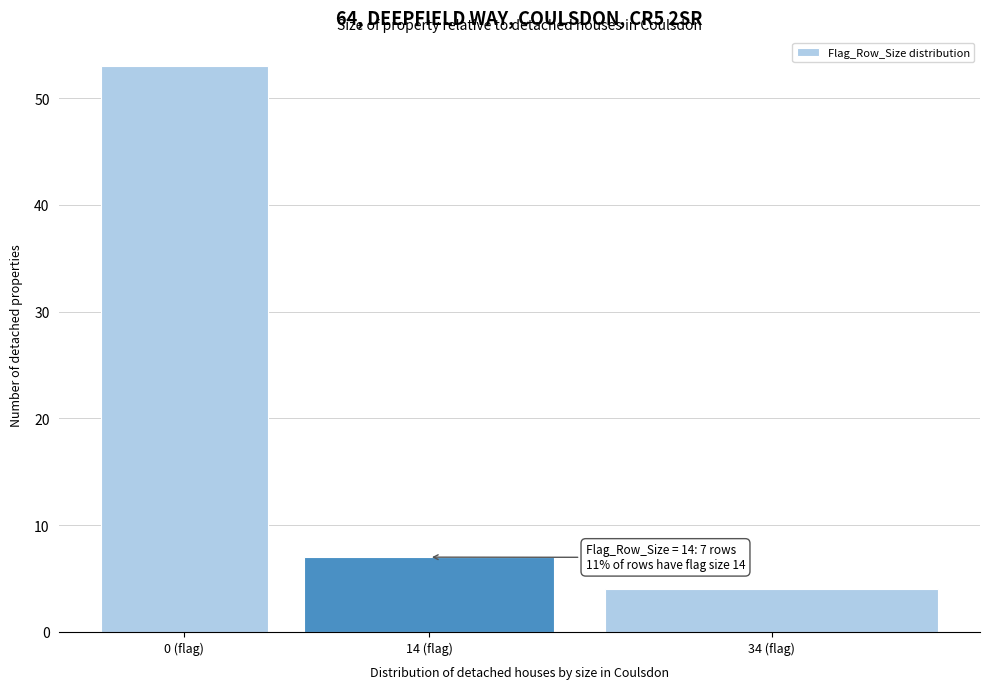

Reading right to left, extract all data points from this chart.

4	7	53